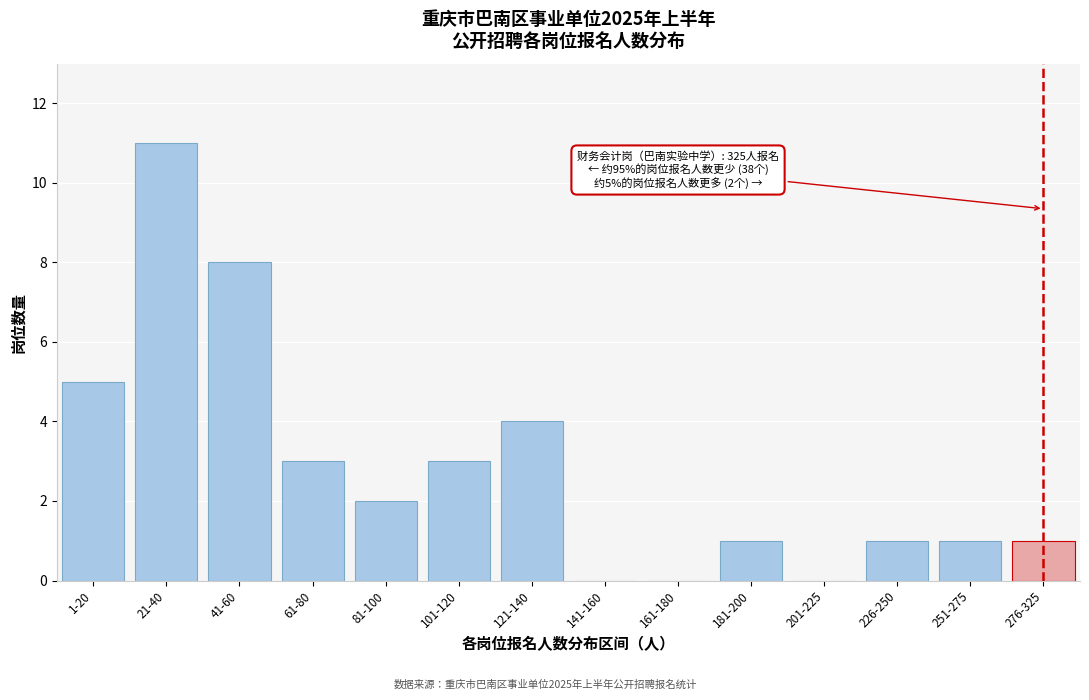

Reading left to right, list all the values displayed in this chart.

1-20=5	21-40=11	41-60=8	61-80=3	81-100=2	101-120=3	121-140=4	141-160=0	161-180=0	181-200=1	201-225=0	226-250=1	251-275=1	276-325=1